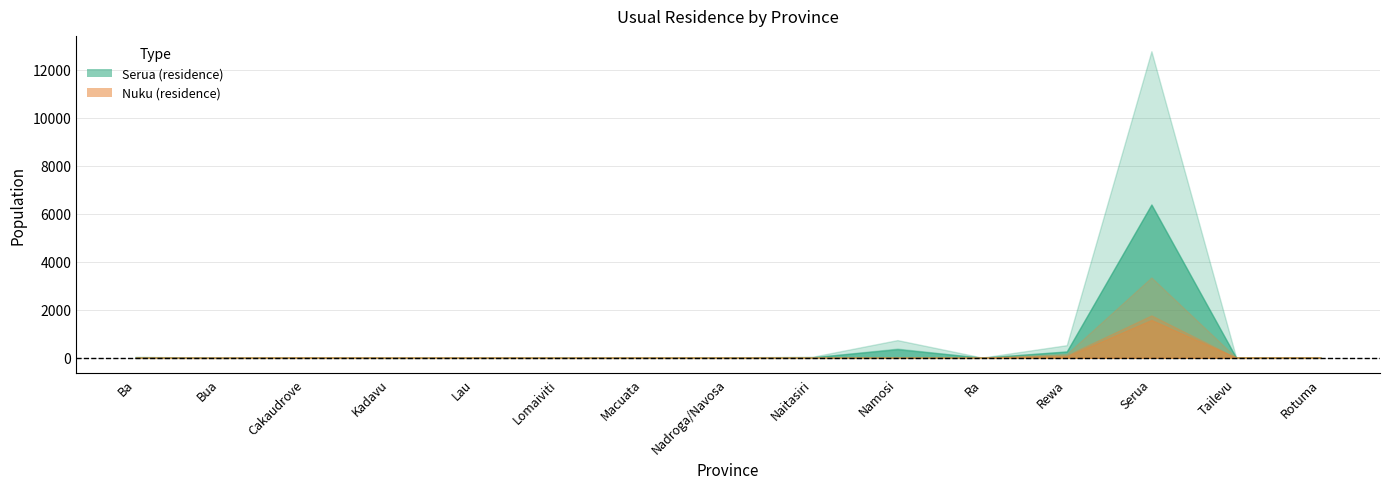

Does the chart have visible grid lines?

Yes